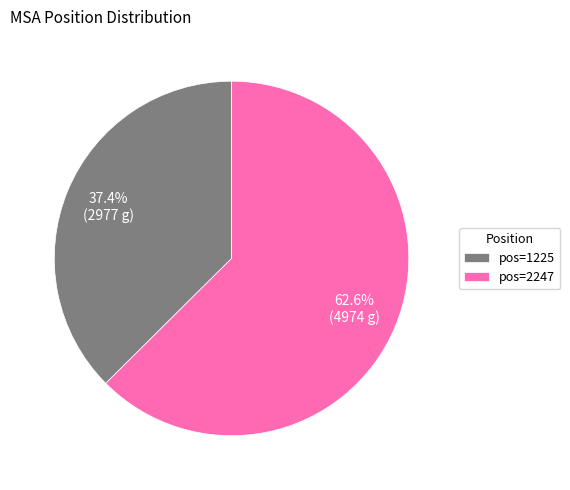

Does any single category account for the majority?

Yes